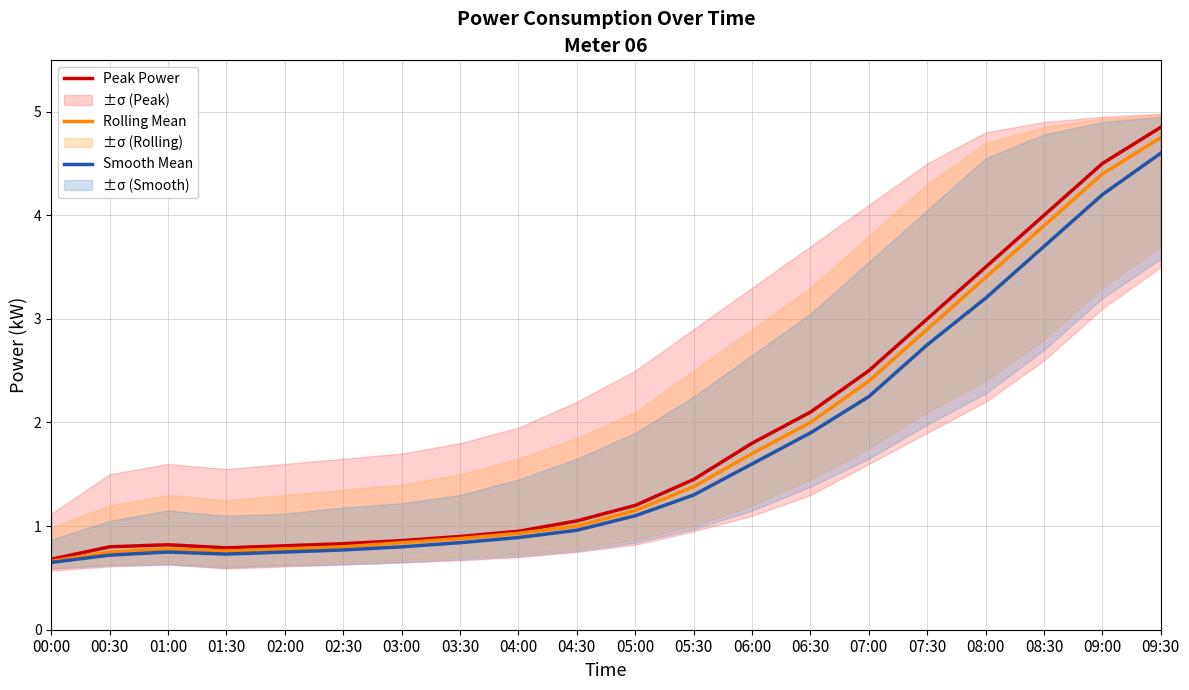

Count the number of data series in this chart.

3